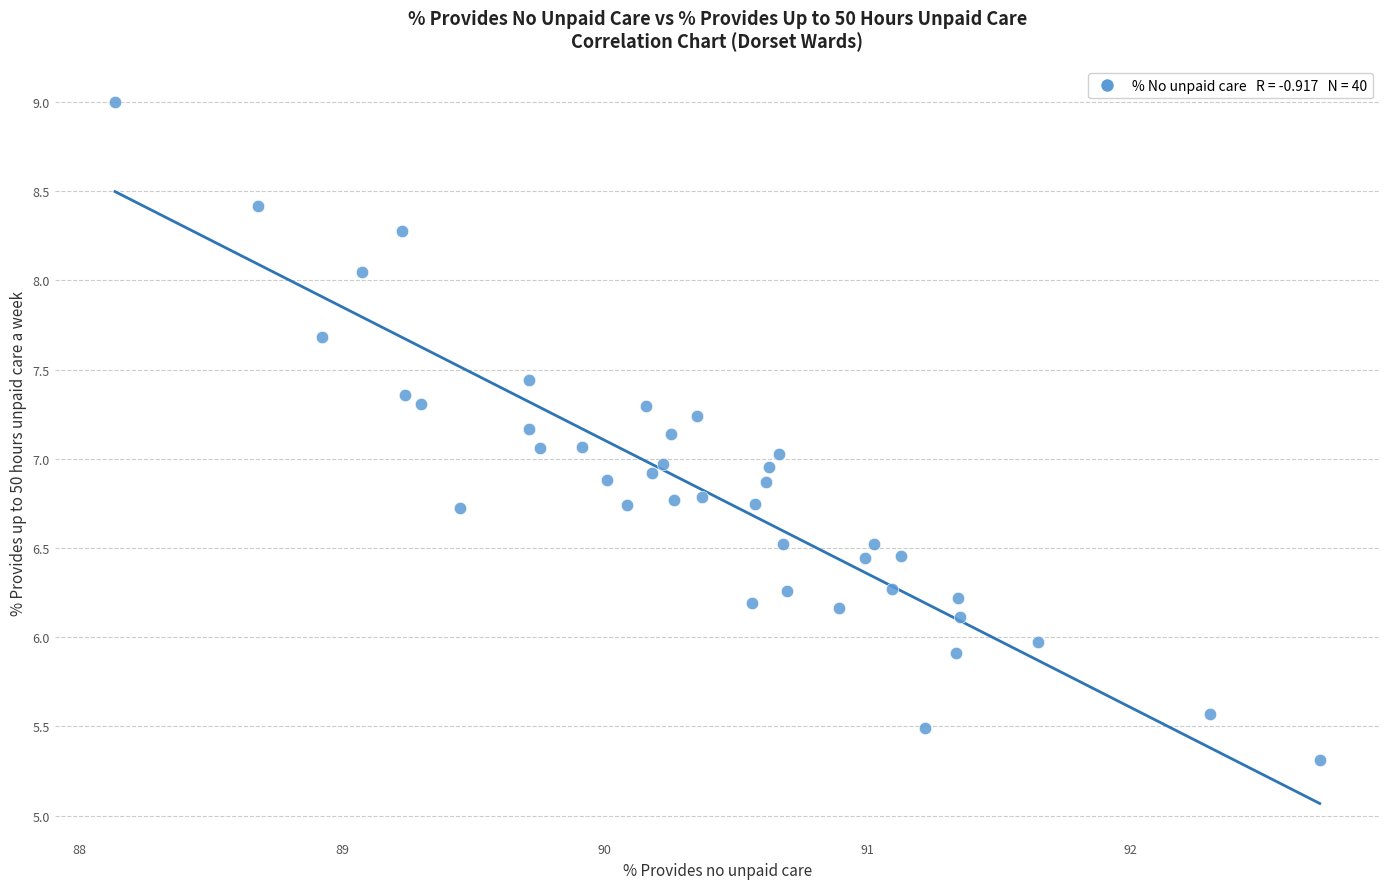

What is the range of X values (max minus min)?

4.6